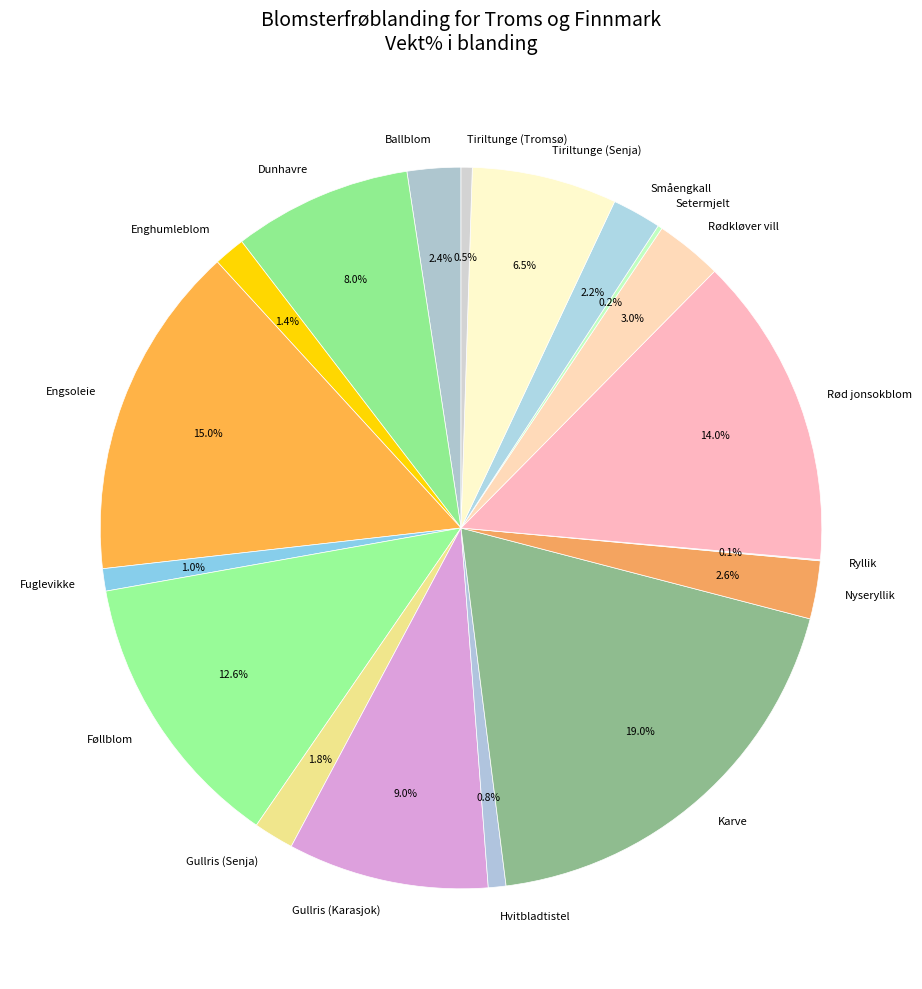

What is the largest slice in the pie chart?

Karve